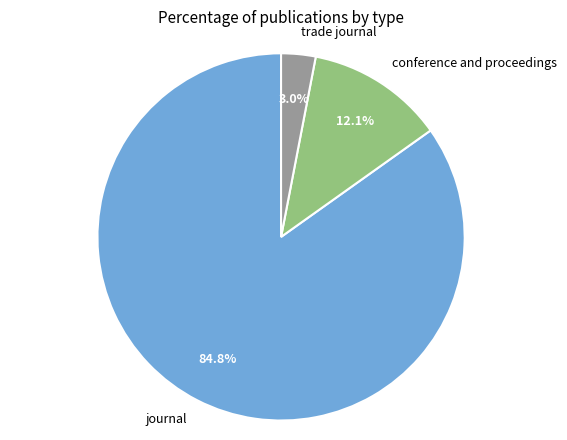

Combined, do conference and proceedings and journal account for over 50%?

Yes